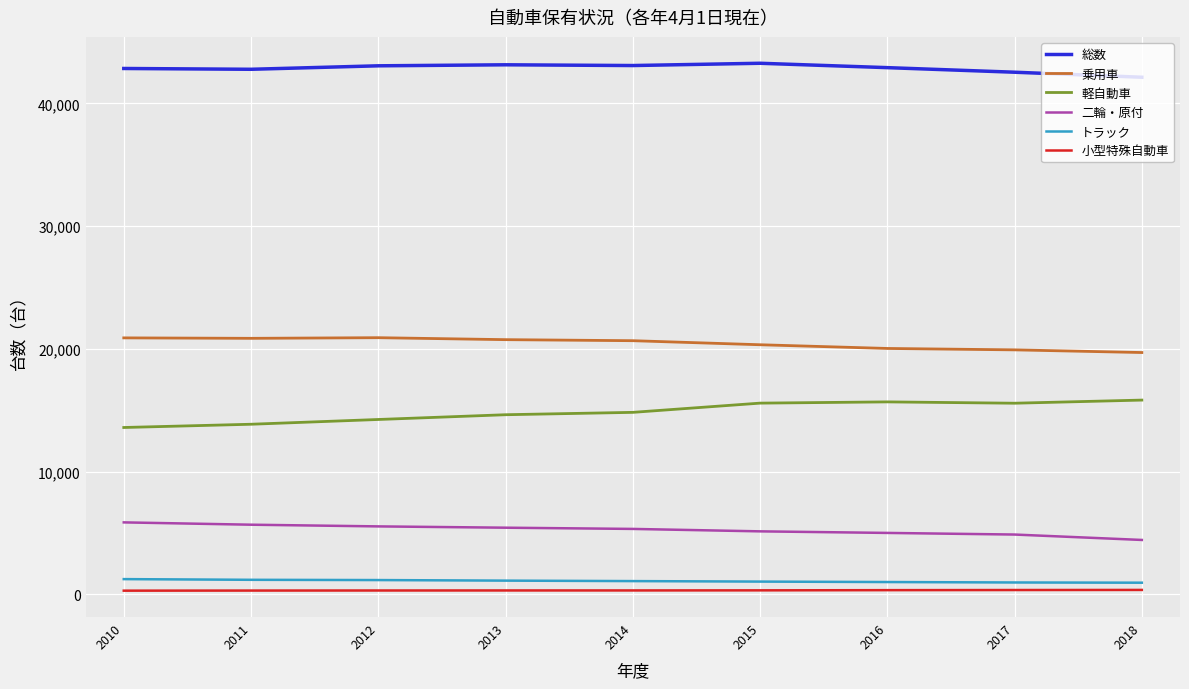

The トラック series shows 961 at 2017. True or false?

True